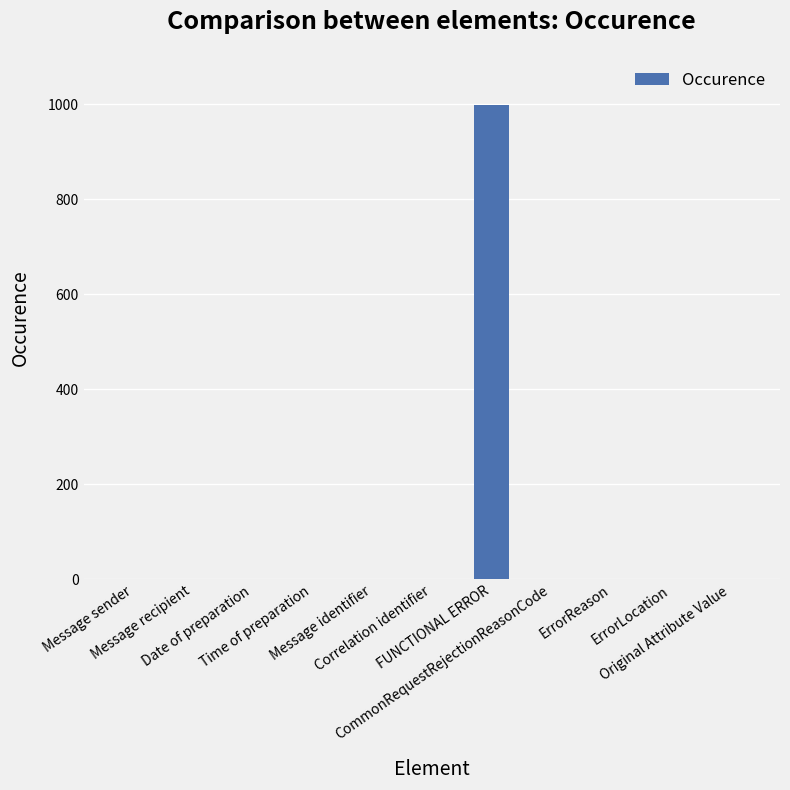

What is the greatest value displayed?

999